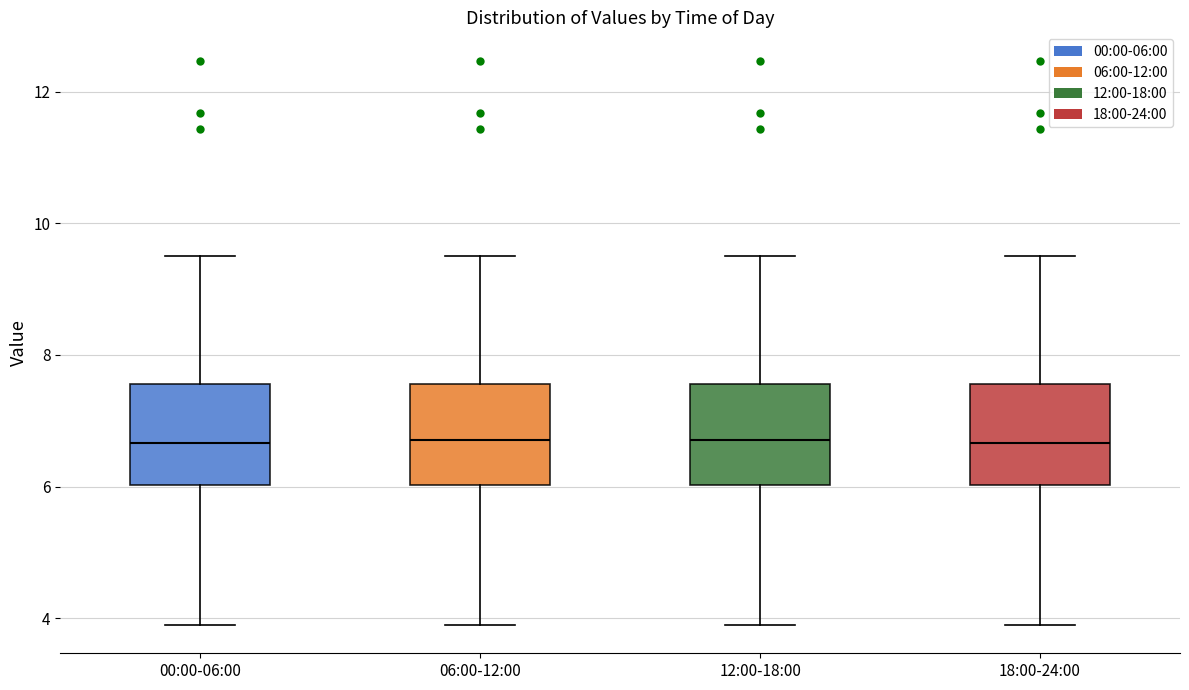

Reading left to right, transcribe this box plot: for each box, give where its median line is, the range the box spans, and where its two whiskers end, as read against the y-axis. The values are not printed on the chart, so give them approximately, as read against the axis.

00:00-06:00: median 6.6, box 6.0 to 7.6, whiskers 4.0 to 9.6
06:00-12:00: median 6.8, box 6.0 to 7.6, whiskers 4.0 to 9.6
12:00-18:00: median 6.8, box 6.0 to 7.6, whiskers 4.0 to 9.6
18:00-24:00: median 6.6, box 6.0 to 7.6, whiskers 4.0 to 9.6